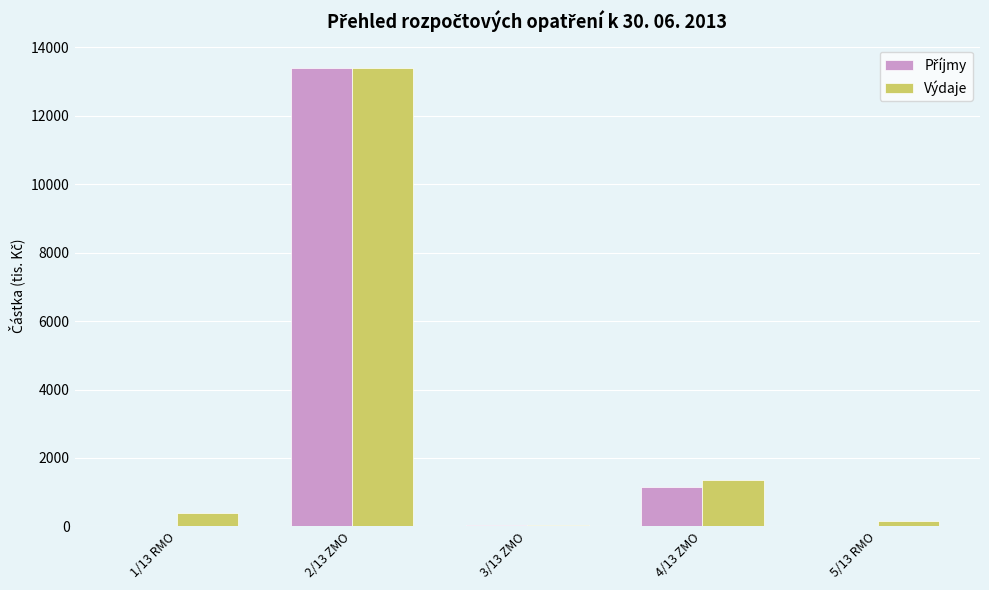

What is the average value of the Výdaje series?

3071